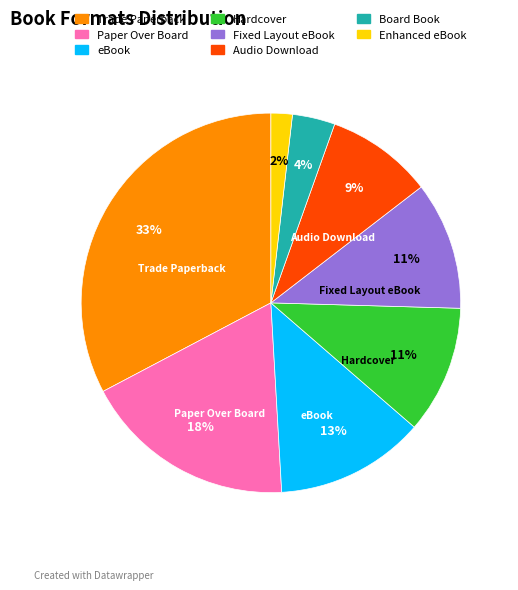

Count the number of slices in the pie.

8